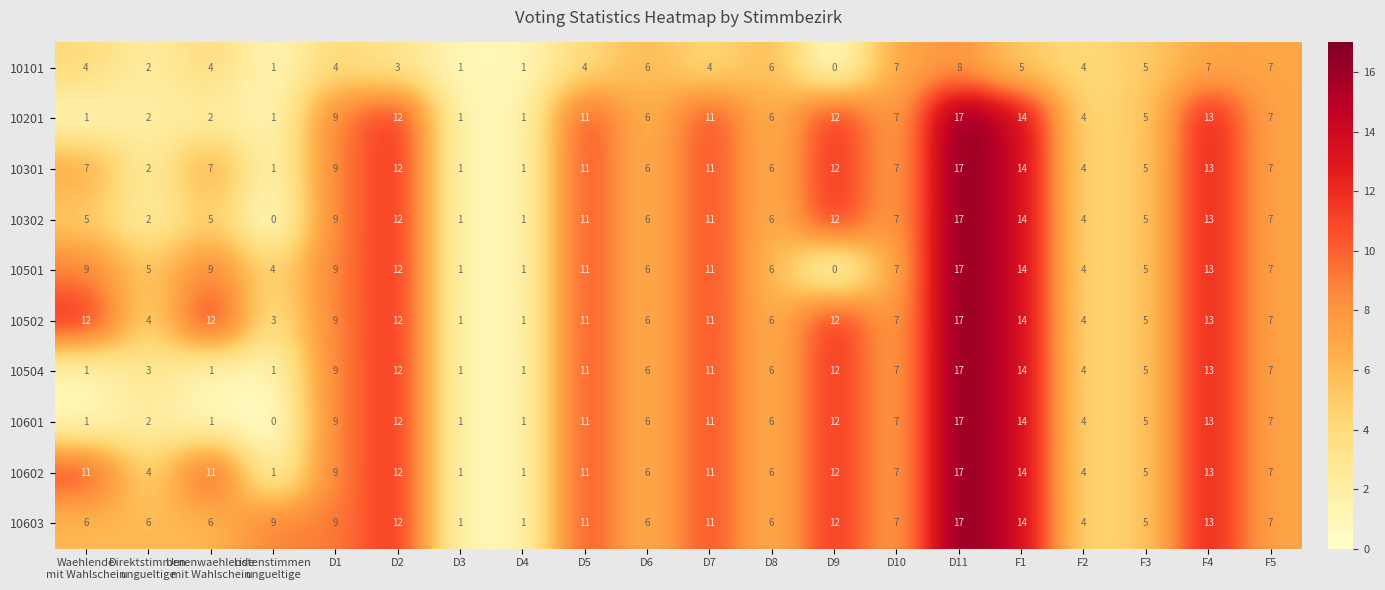

What is the sum of all 10201 values?

142